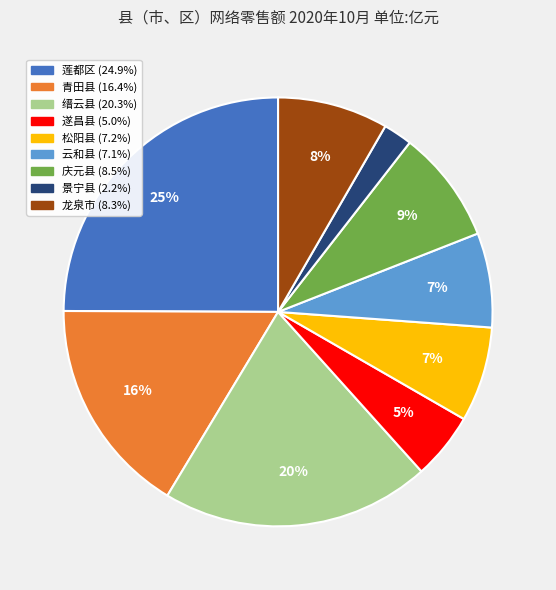

Is it true that 云和县 is 2% of the pie?

False